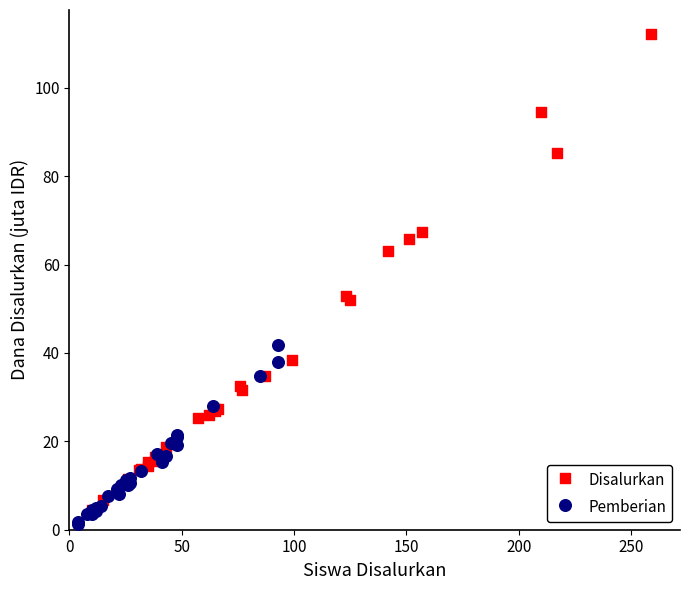

Which series reaches the maximum Y coordinate?

Disalurkan